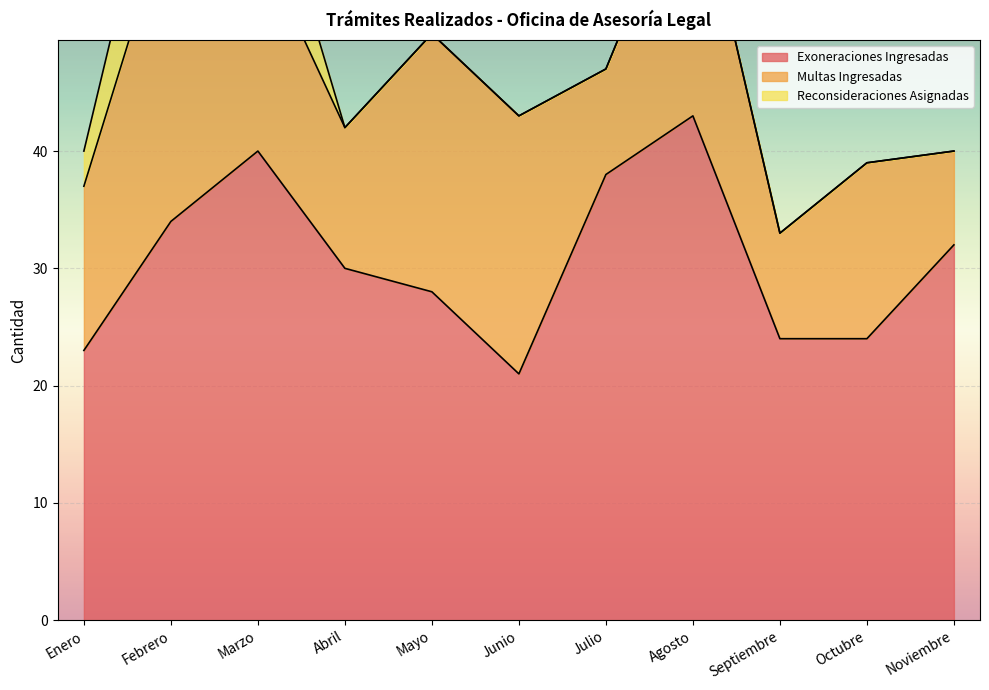

Reading left to right, transcribe all the data shown in this chart.

Exoneraciones Ingresadas: 23	34	40	30	28	21	38	43	24	24	32
Multas Ingresadas: 14	27	18	12	22	22	9	22	9	15	8
Reconsideraciones Asignadas: 3	10	9	0	0	0	0	0	0	0	0